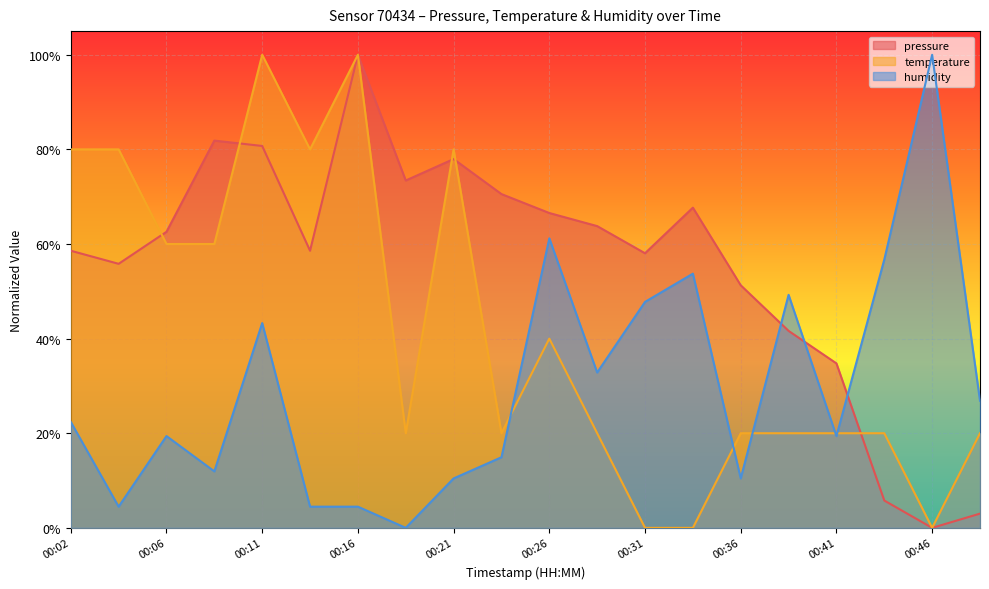

How many lines are shown in the chart?

3